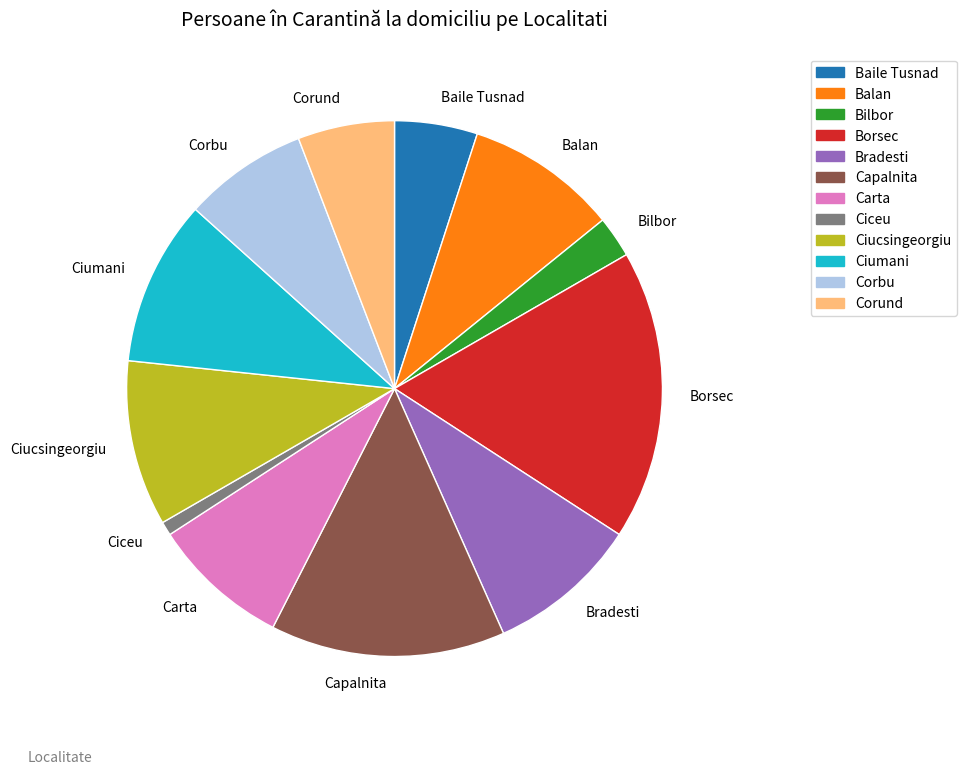

Does any single category account for the majority?

No